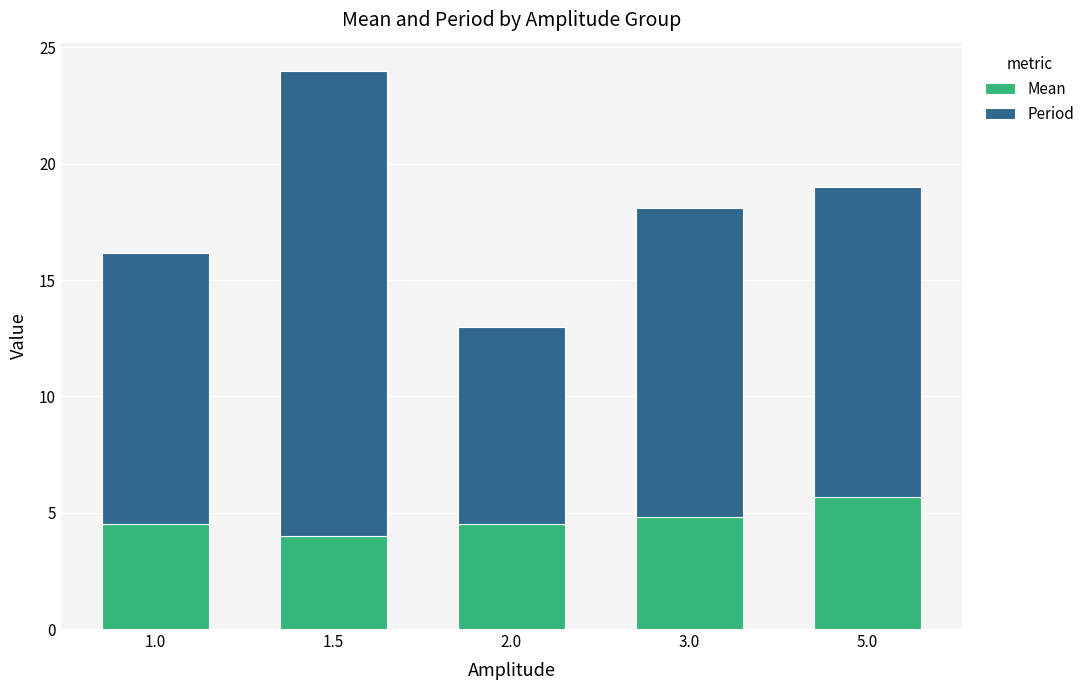

Does the chart contain any negative values?

No